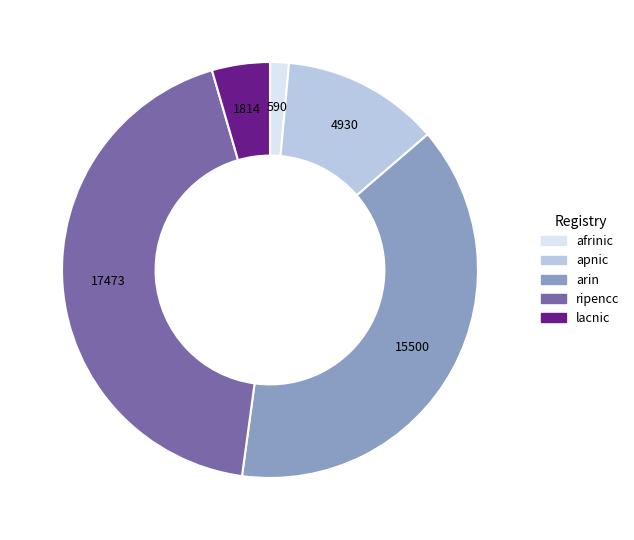

Is there a majority slice in this chart?

No